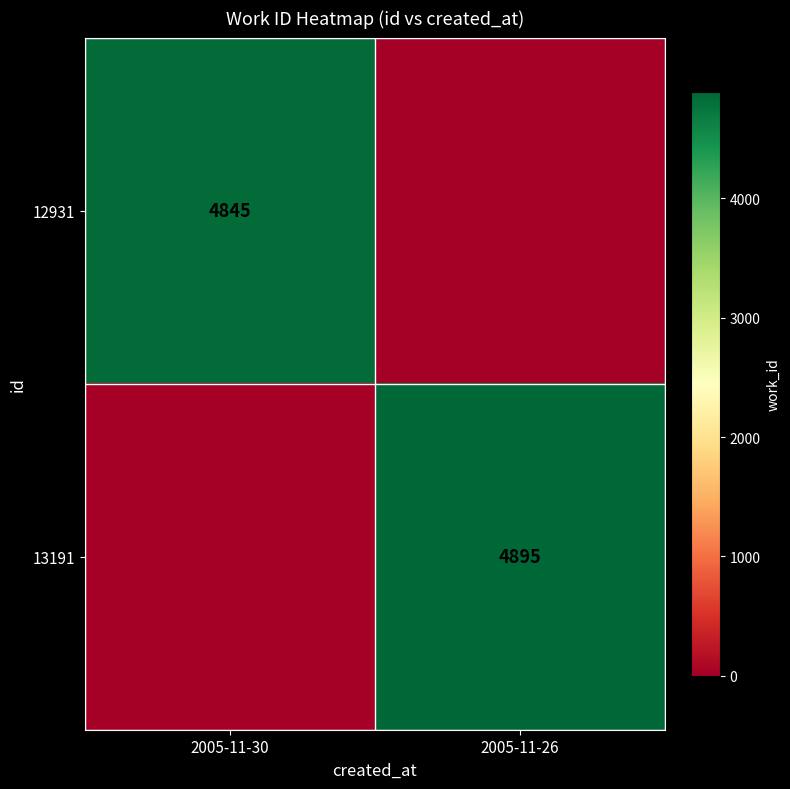

True or false: 12931 has a value of 8657 at 2005-11-30.

False